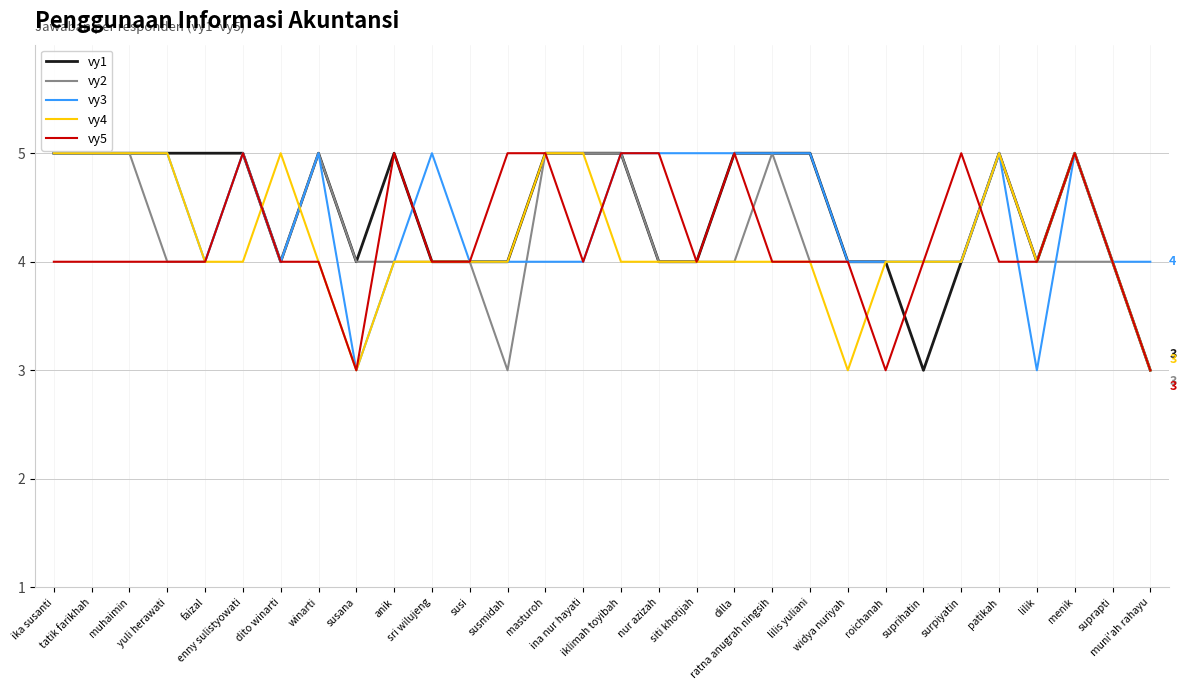

What is the maximum value shown in the chart?

5